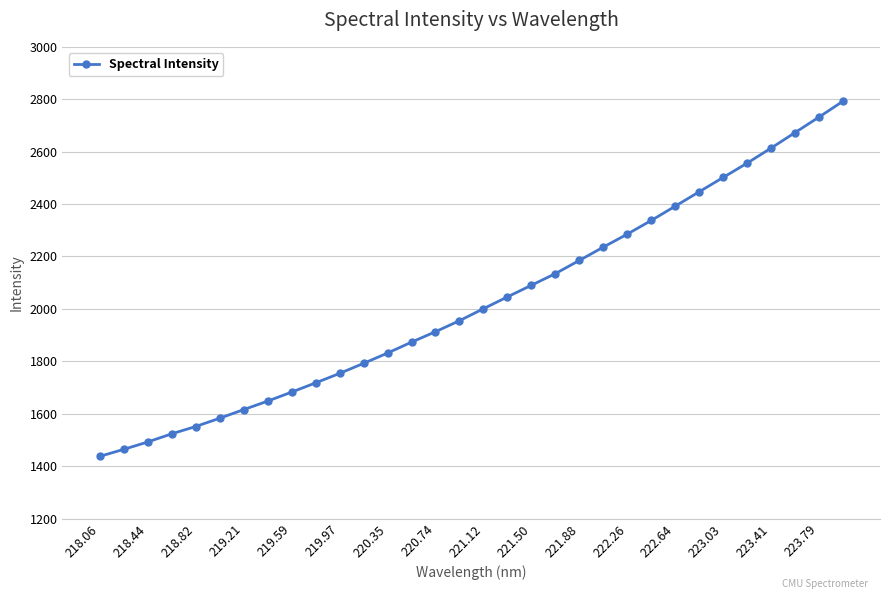

What is the average value?

2026.5